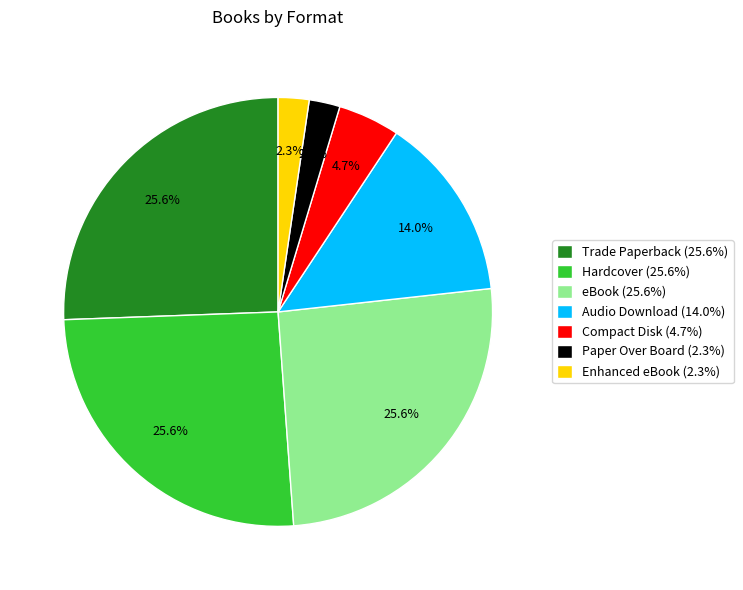

To the nearest percent, what percentage of the pie is Audio Download?

14%